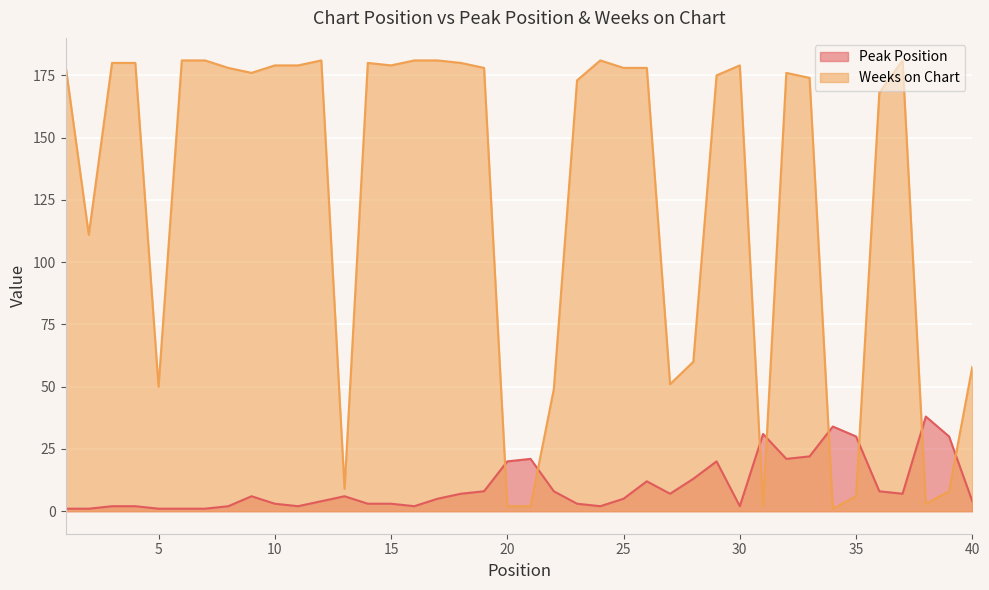

What is the lowest value of the Weeks on Chart series?

1